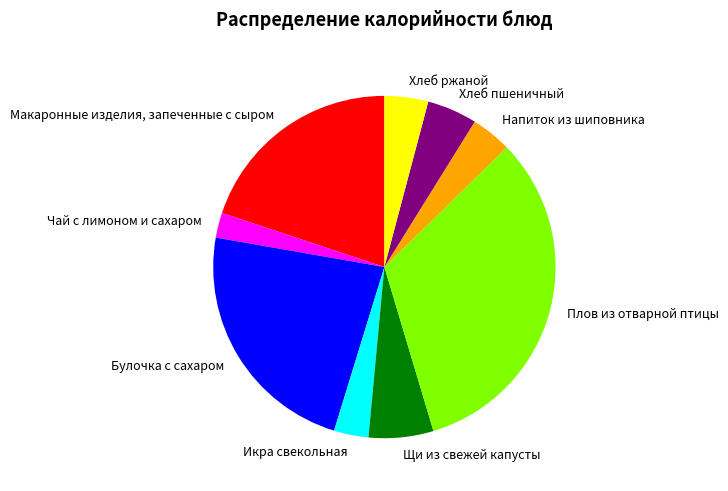

What is the ratio of the value at Напиток из шиповника to the value at Икра свекольная?

1.2